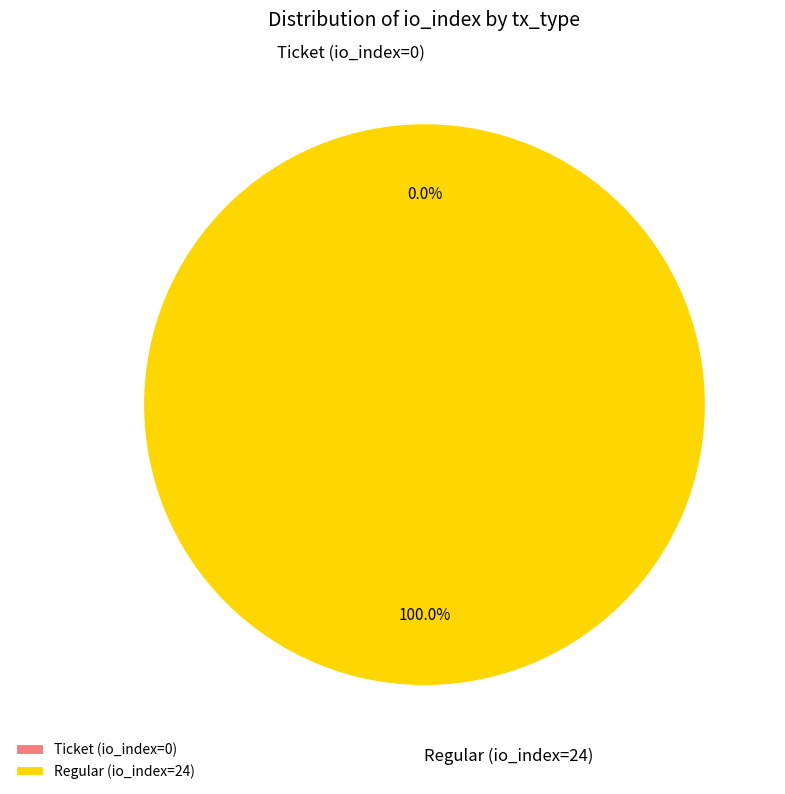

What is the largest slice in the pie chart?

Regular (io_index=24)